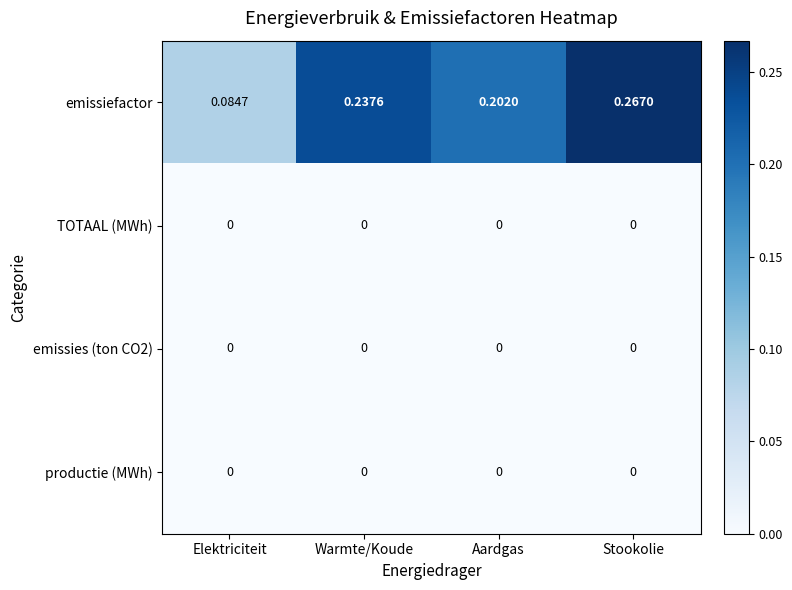

Where is emissiefactor nearest to the value 0?

Elektriciteit